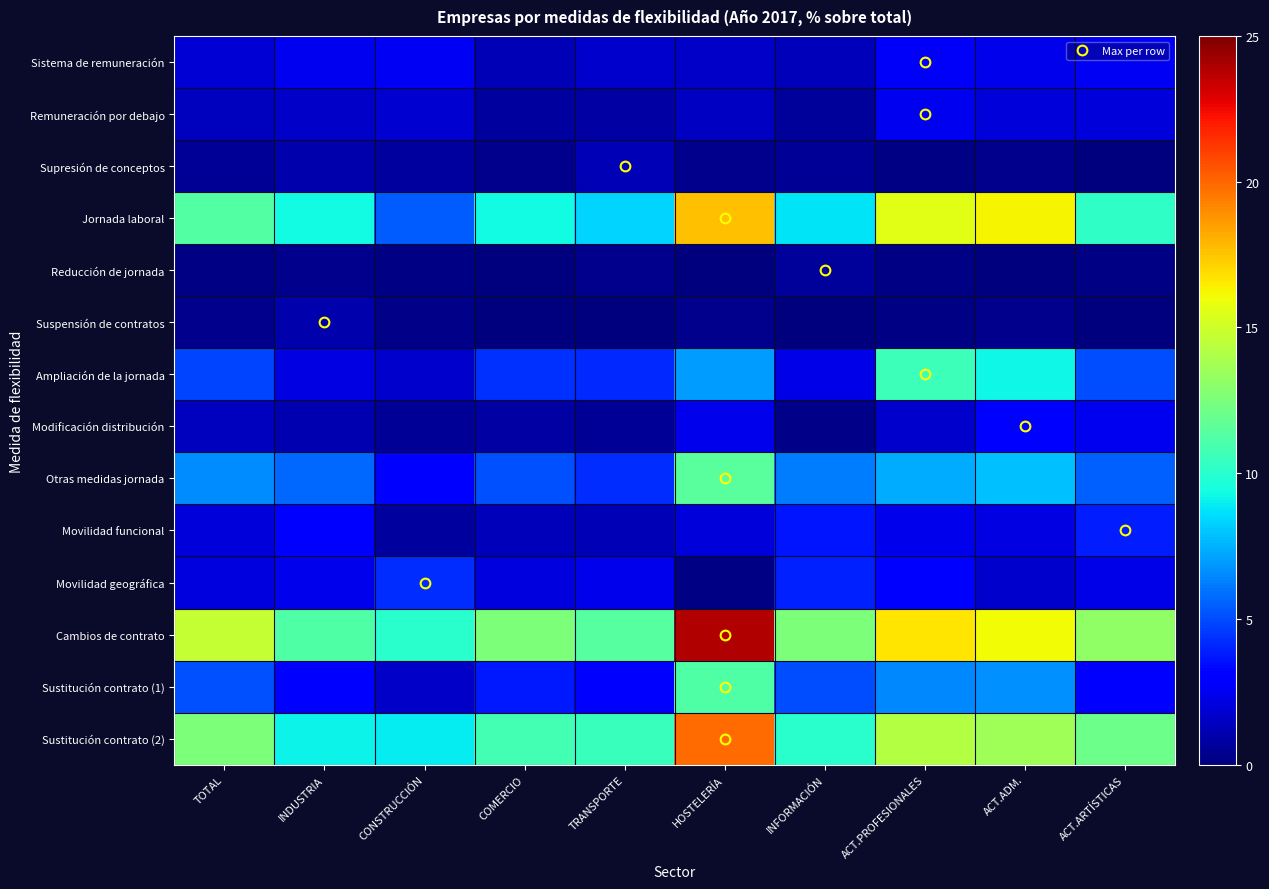

What is the difference between the highest and lowest values at COMERCIO?

12.5